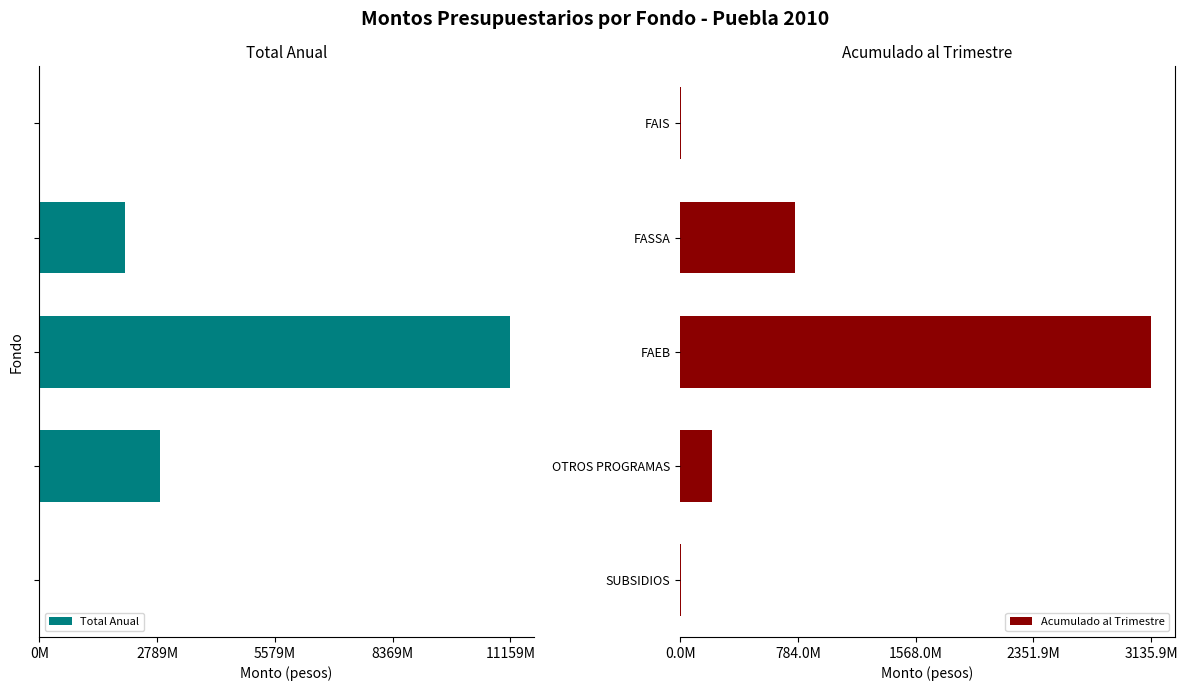

The value of Total Anual at FASSA is -2717359831. True or false?

False